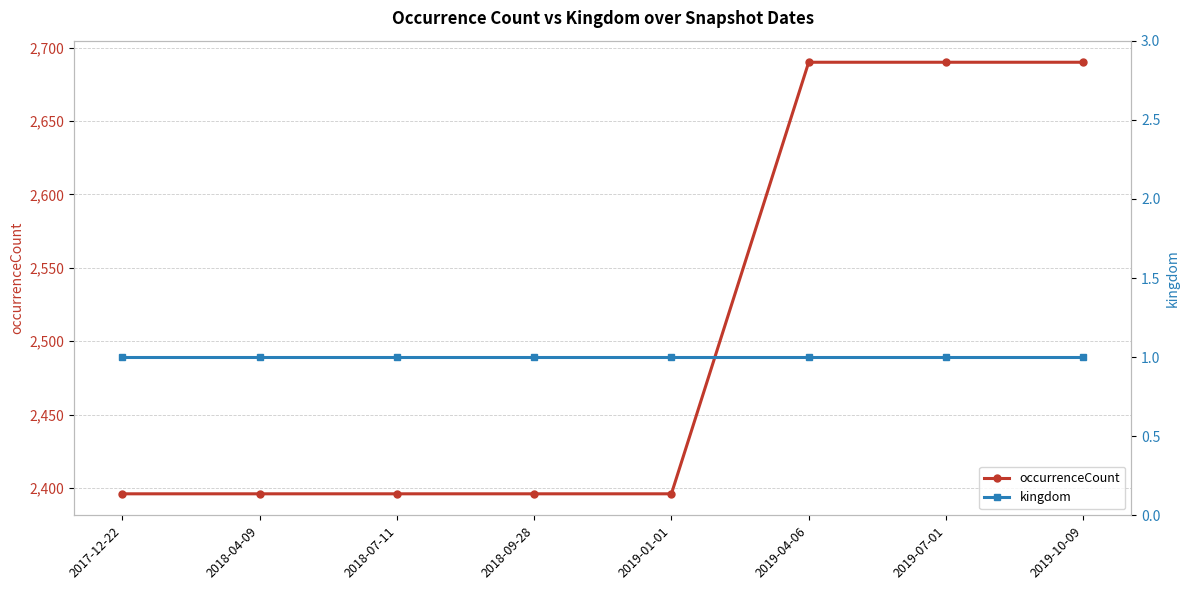

At how many categories does at least one series exceed 859?

8